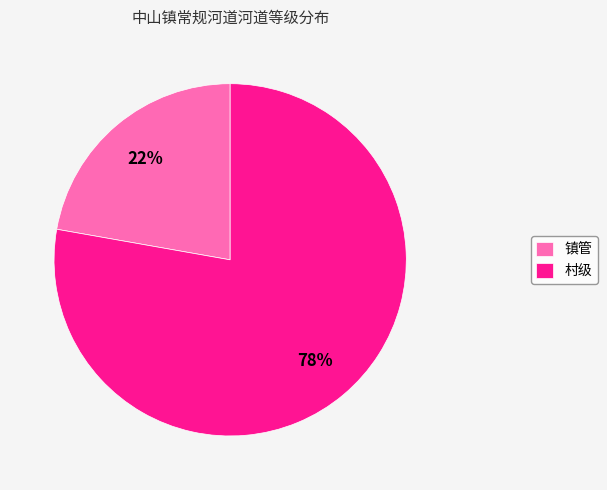

Which slice is the smallest?

镇管